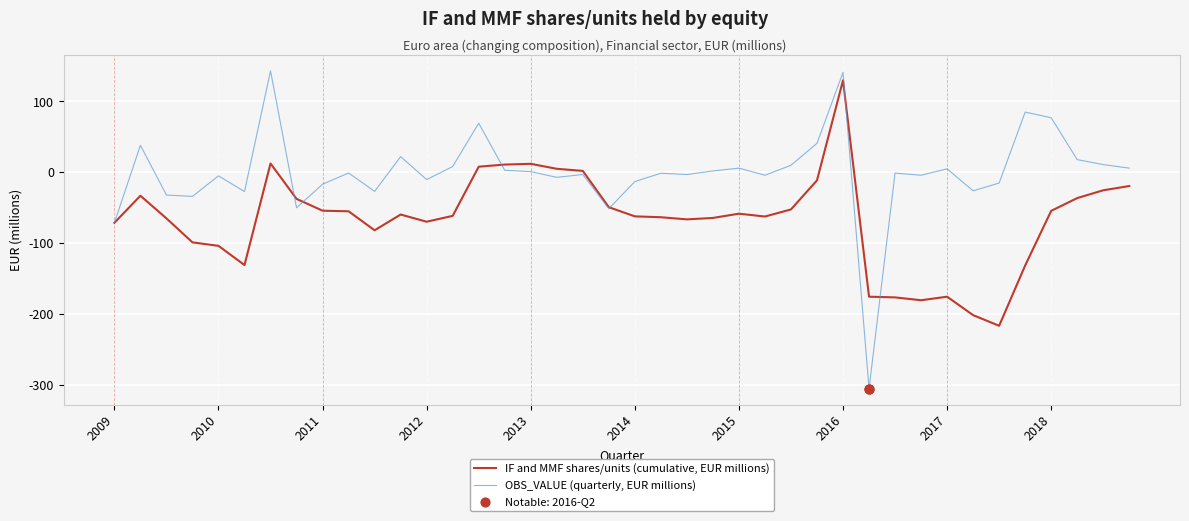

What is the greatest value displayed?

143.2